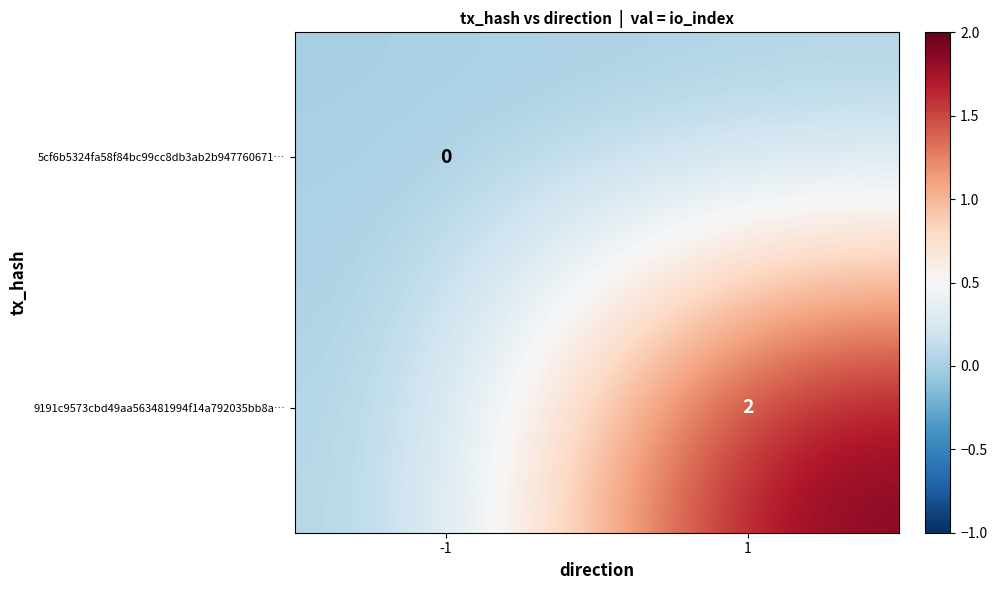

Which has a higher value, -1 or 1?

-1